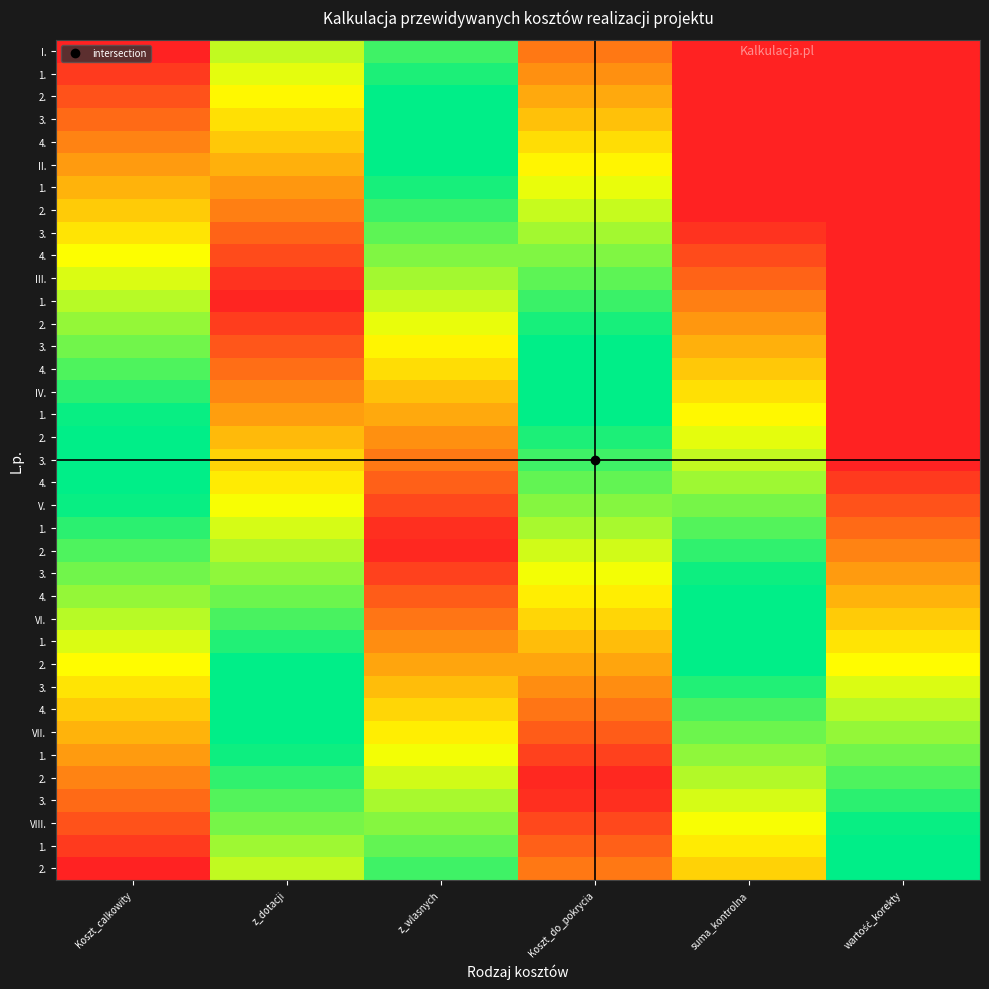

At how many categories does at least one series exceed 1?

2